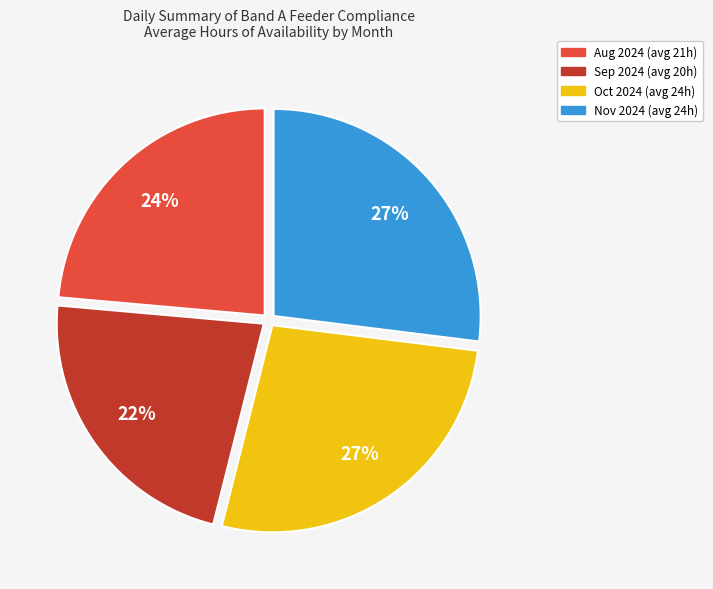

The Oct 2024 (avg 24h) slice represents 27% of the pie. True or false?

True